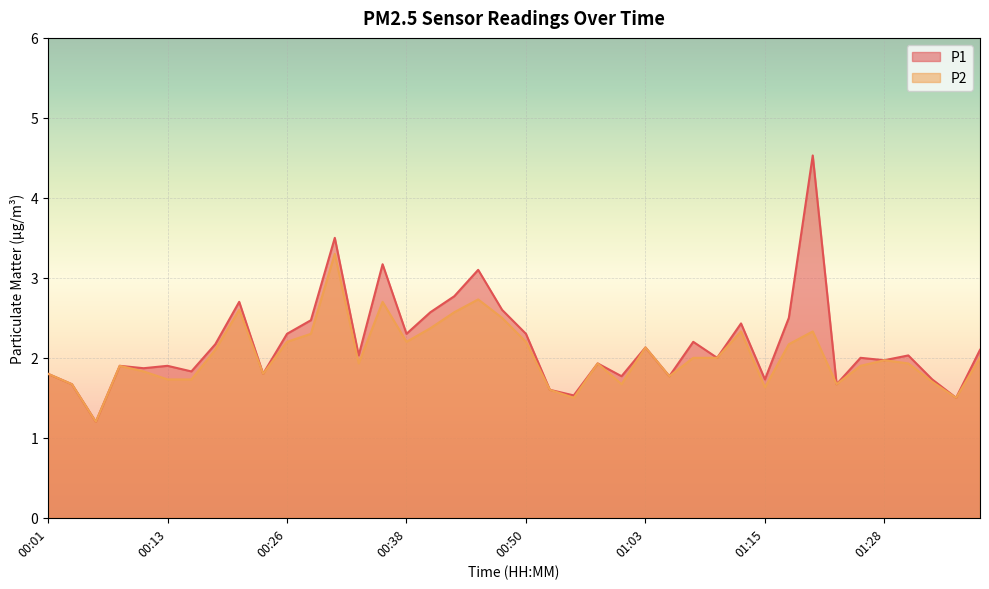

How many data points in P1 are above 2?

20